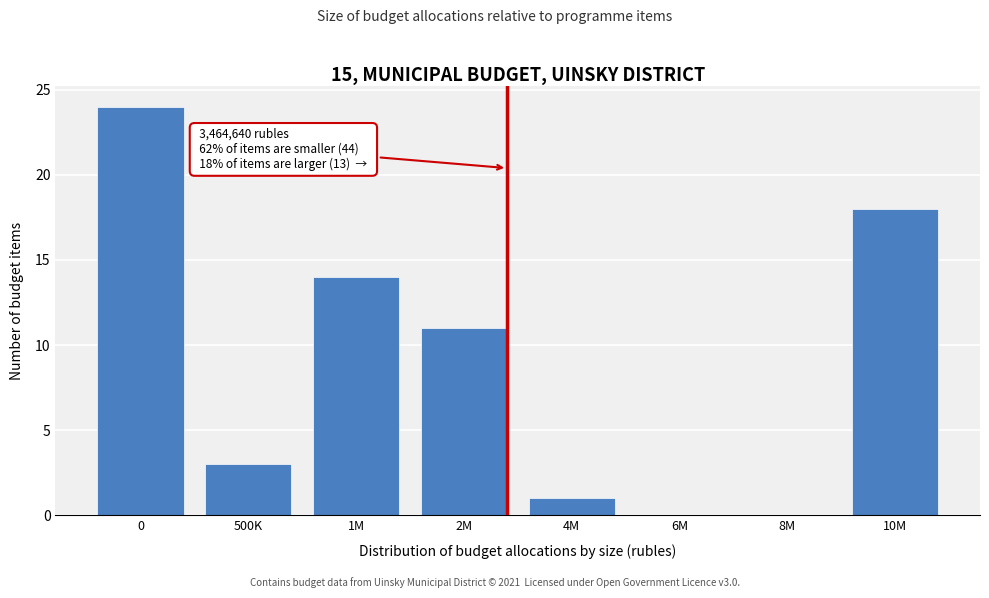

Reading left to right, transcribe all the data shown in this chart.

0=24	500K=3	1M=14	2M=11	4M=1	6M=0	8M=0	10M=18